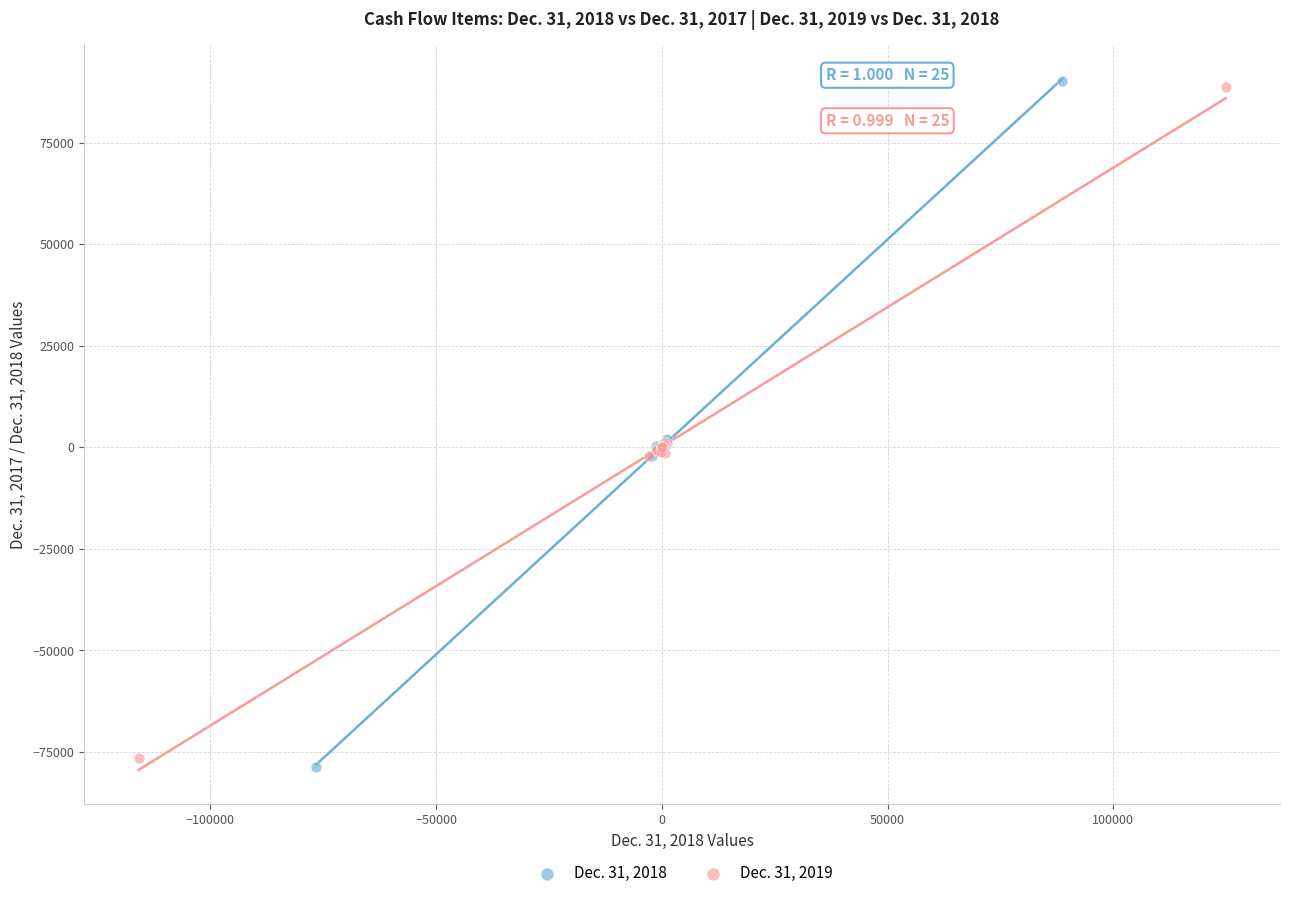

What are all the series names shown in the legend?

Dec. 31, 2018, Dec. 31, 2019